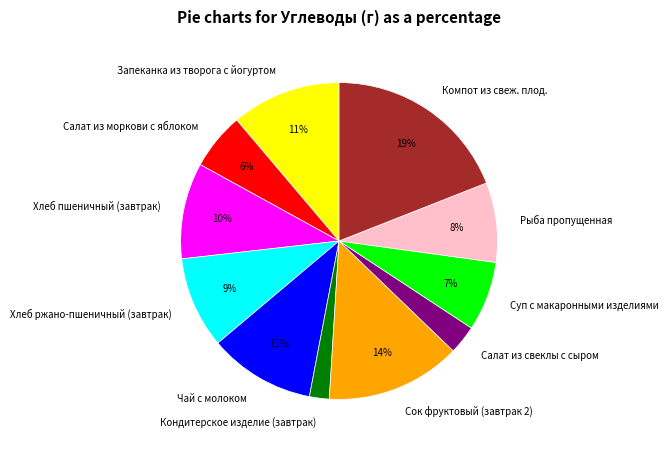

Is the sum of Салат из свеклы с сыром and Запеканка из творога с йогуртом greater than half?

No